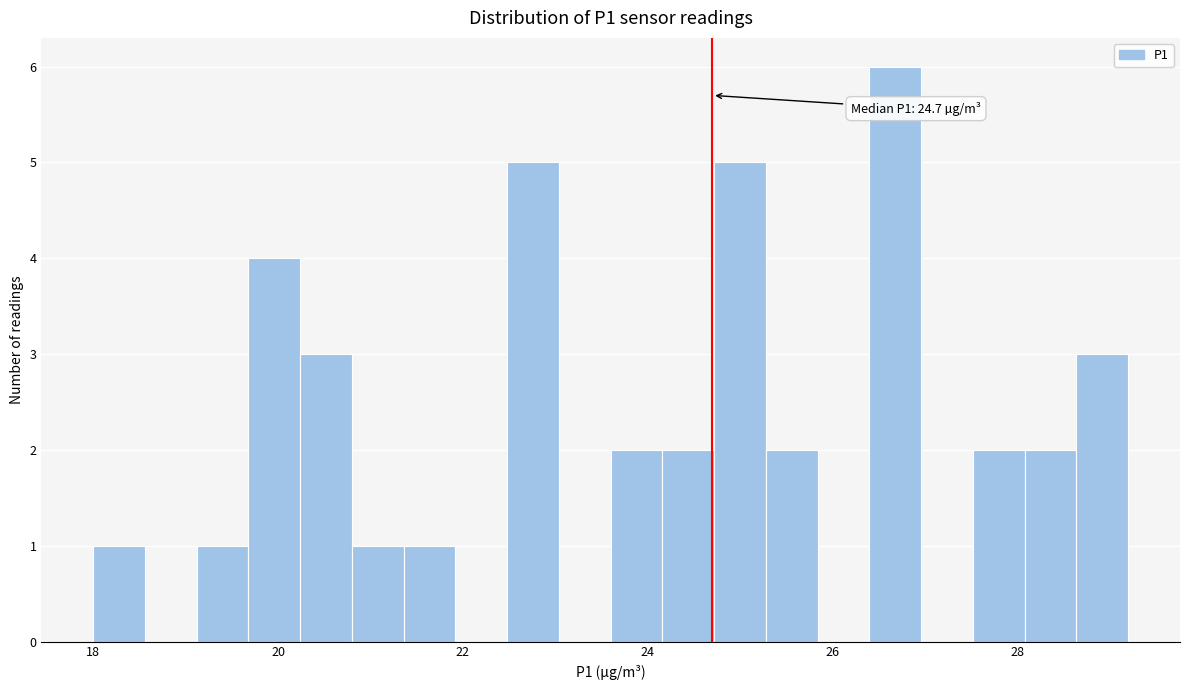

Read against the x-axis, roughly where is the centre of the tallest bar?

26.6